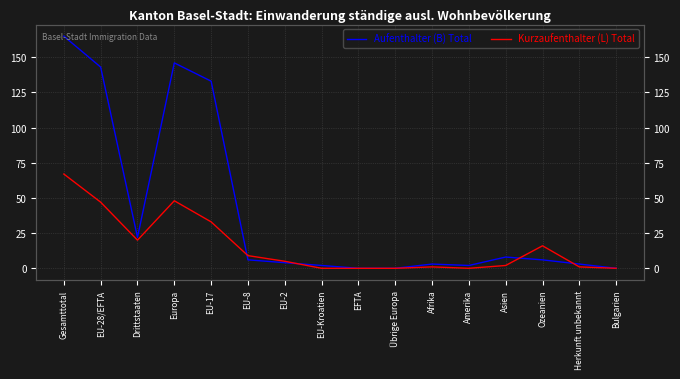

Reading left to right, transcribe all the data shown in this chart.

Aufenthalter (B) Total: 165	143	22	146	133	6	4	2	0	0	3	2	8	6	3	0
Kurzaufenthalter (L) Total: 67	47	20	48	33	9	5	0	0	0	1	0	2	16	1	0